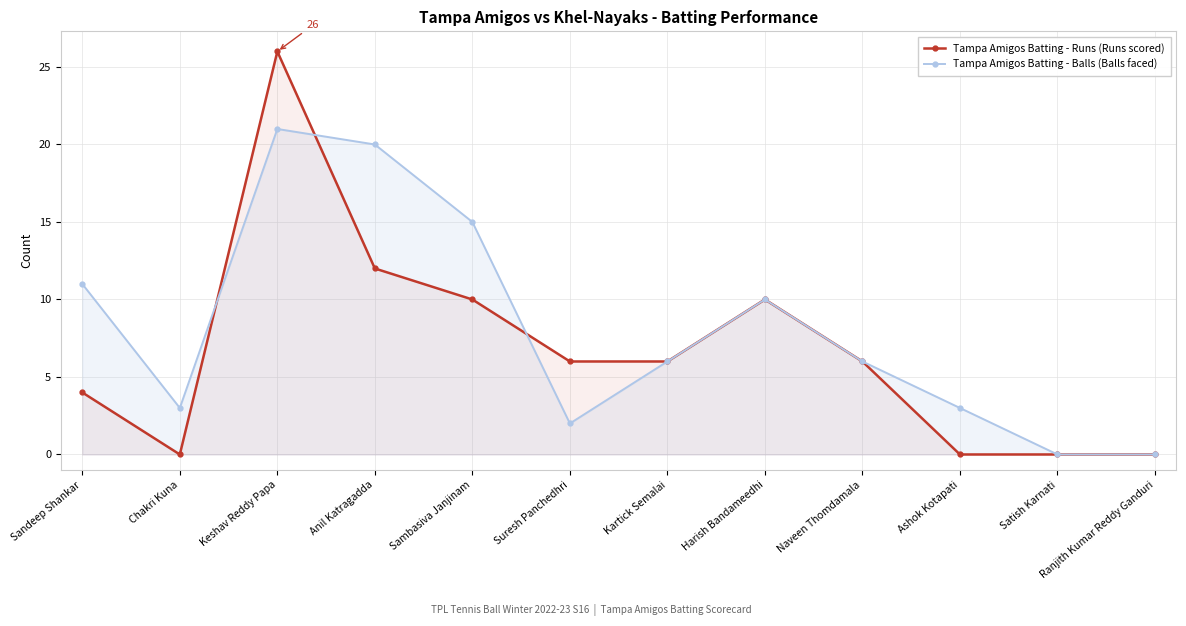

How many lines are shown in the chart?

2